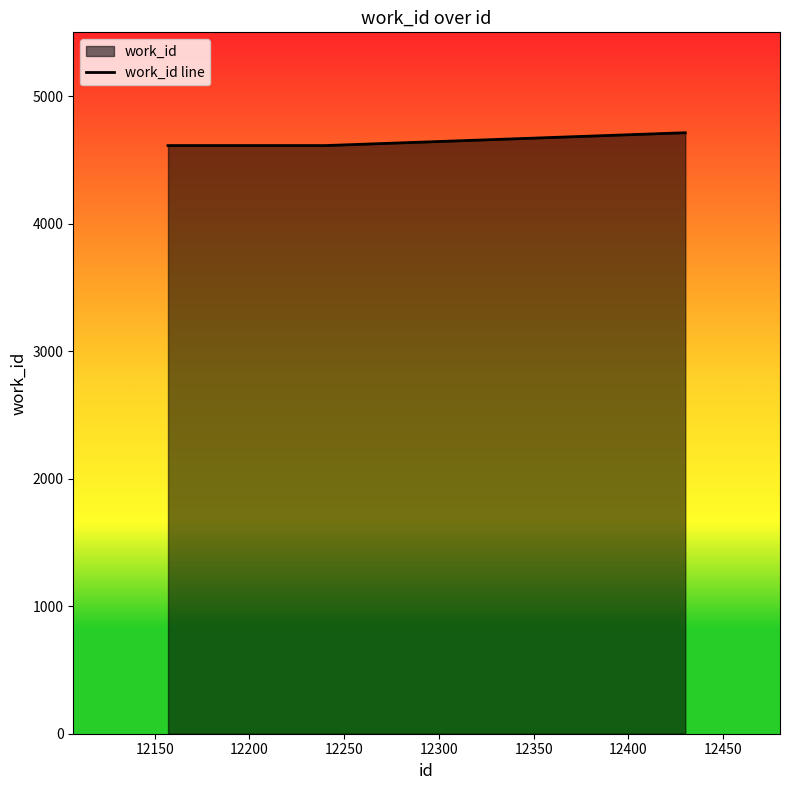

Does the chart have visible grid lines?

No